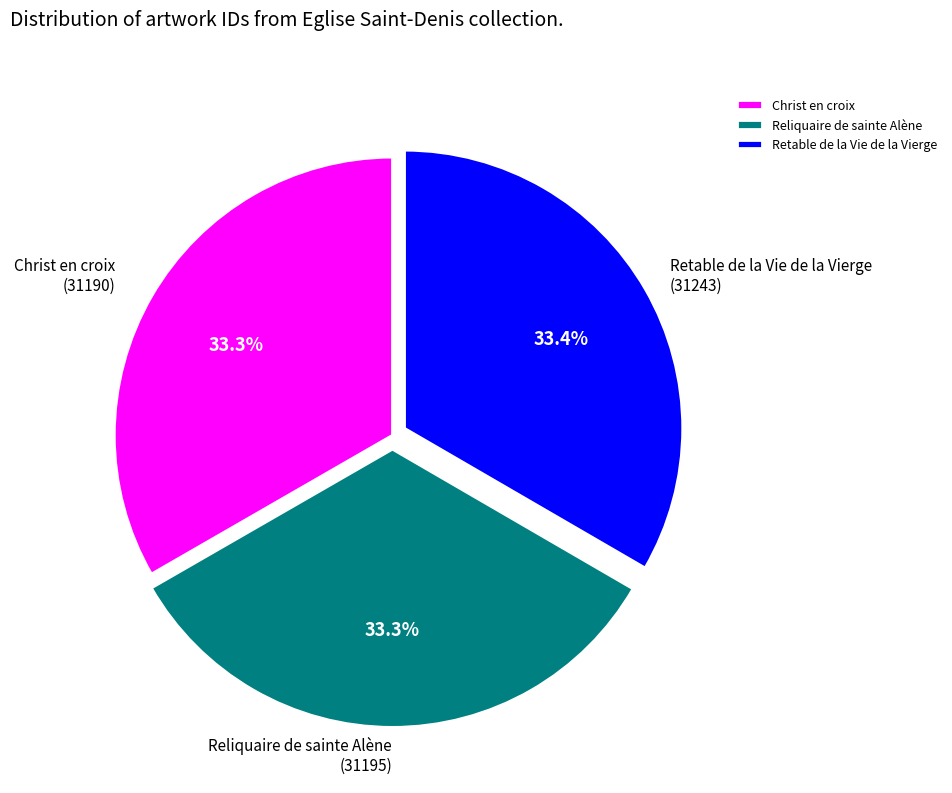

Does Christ en croix represent more than half of the total?

No